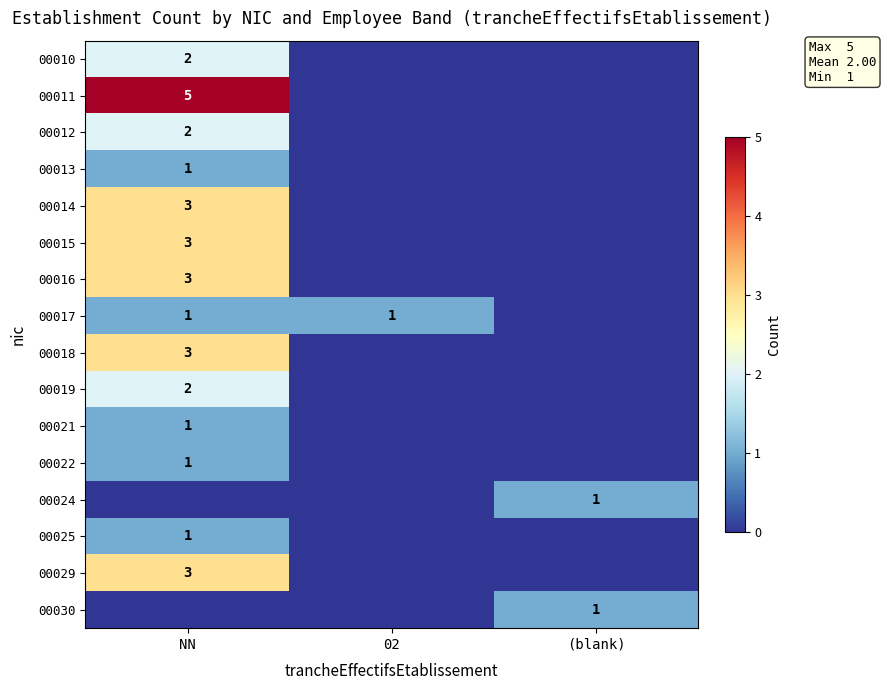

The 00014 series shows 3 at NN. True or false?

True